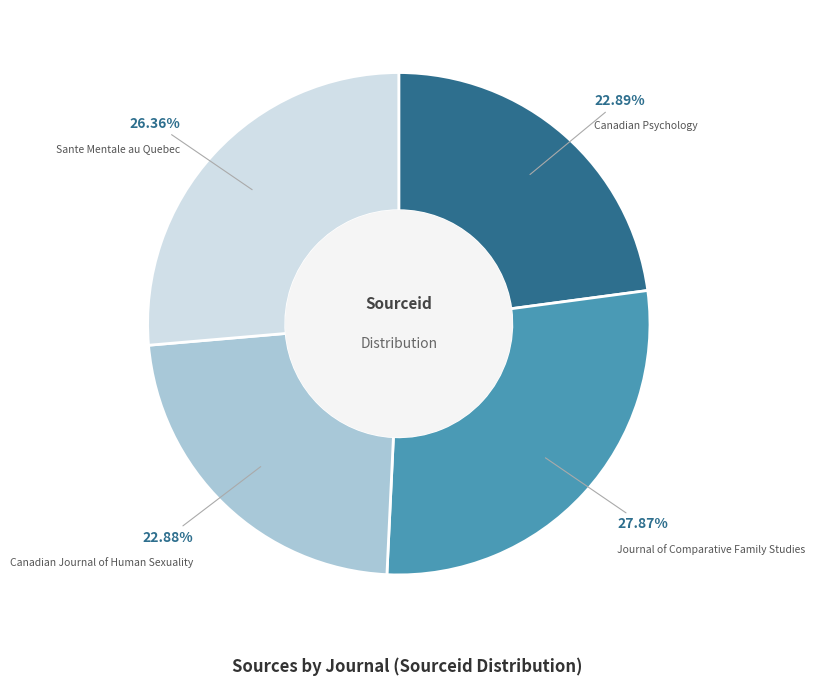

Does any single category account for the majority?

No